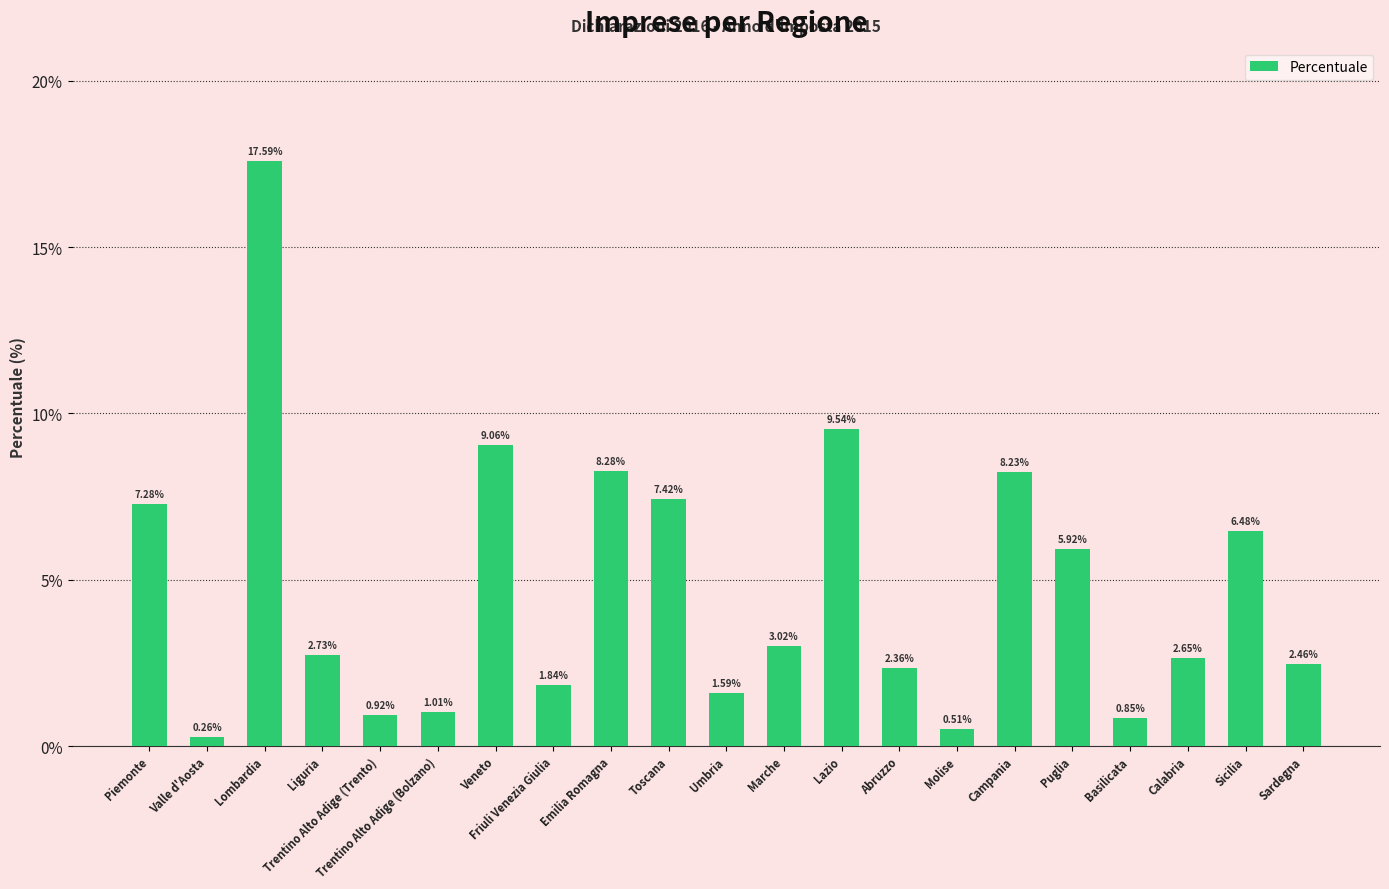

What is the difference between the second highest and minimum values?

9.3